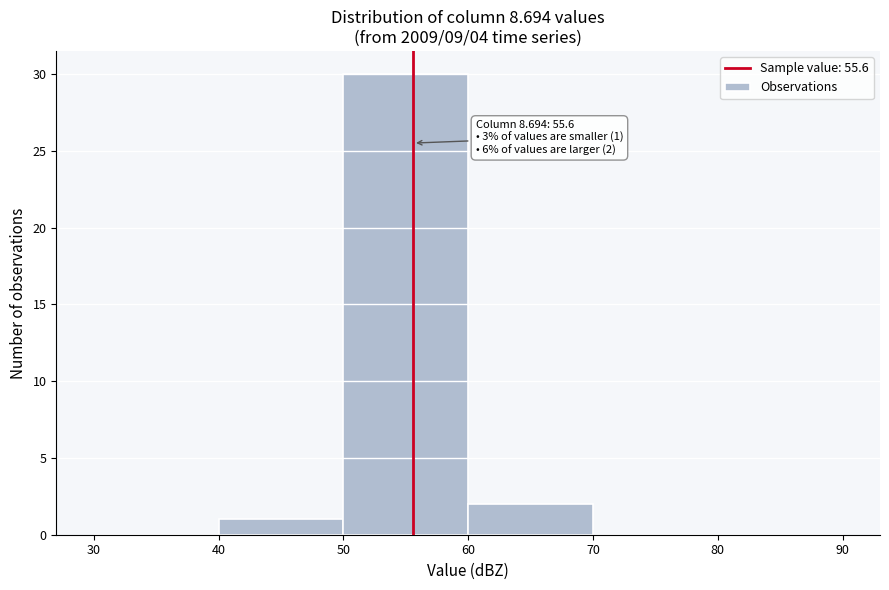

Over which range of the x-axis is the bar tallest?

50 to 60